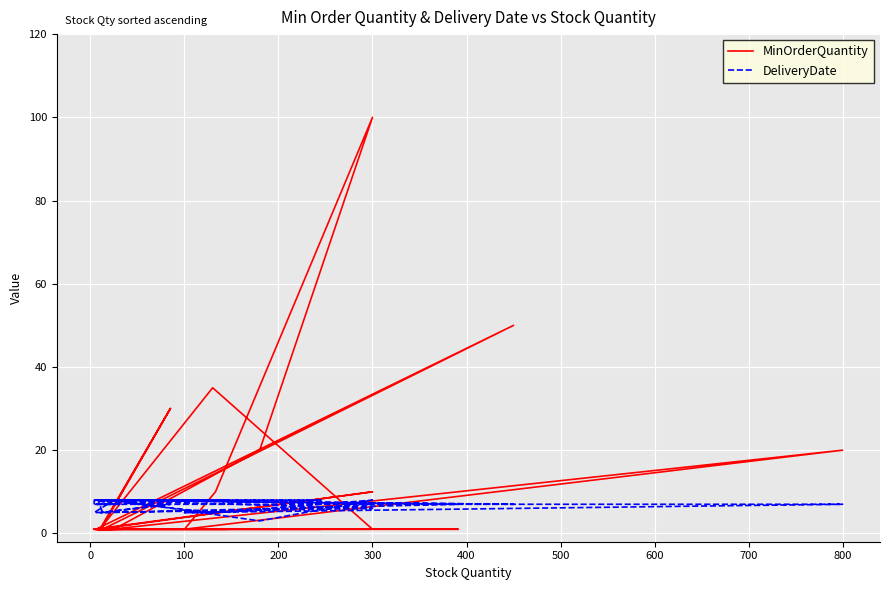

What are all the series names shown in the legend?

MinOrderQuantity, DeliveryDate